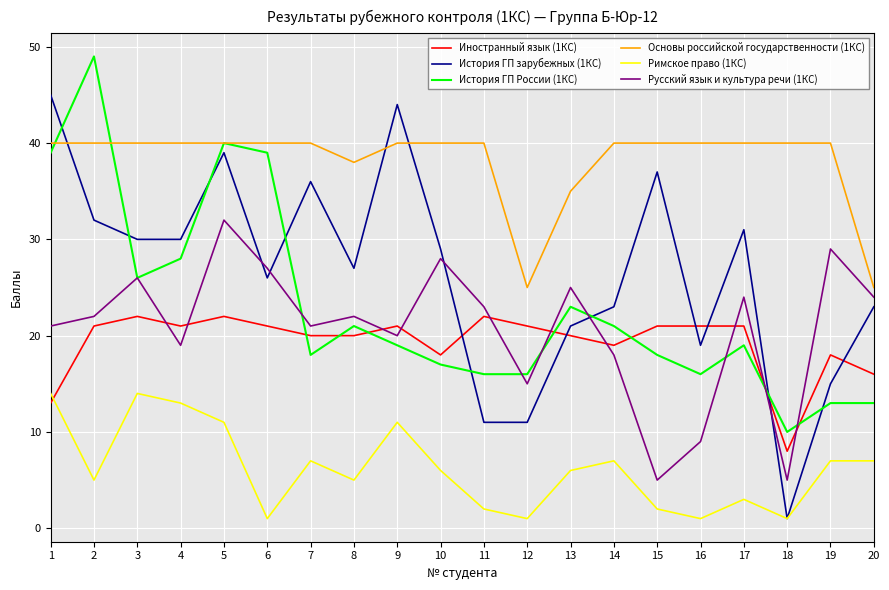

The История ГП зарубежных (1КС) series shows 15 at 12. True or false?

False